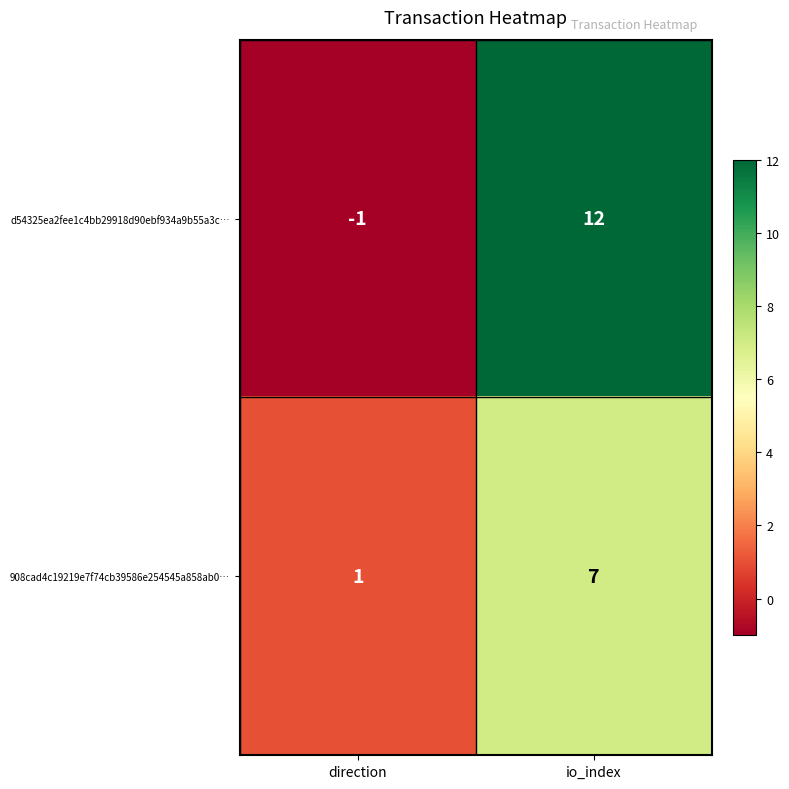

Which series has the widest spread of values?

d54325ea2fee1c4bb29918d90ebf934a9b55a3c…